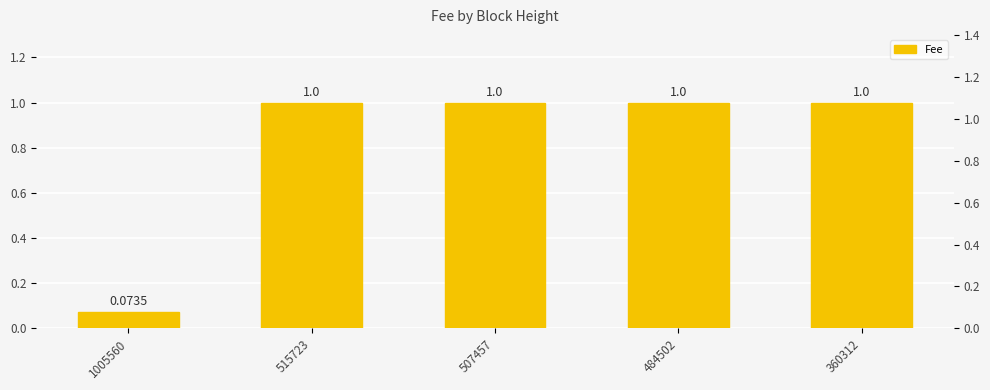

Does the chart contain any negative values?

No